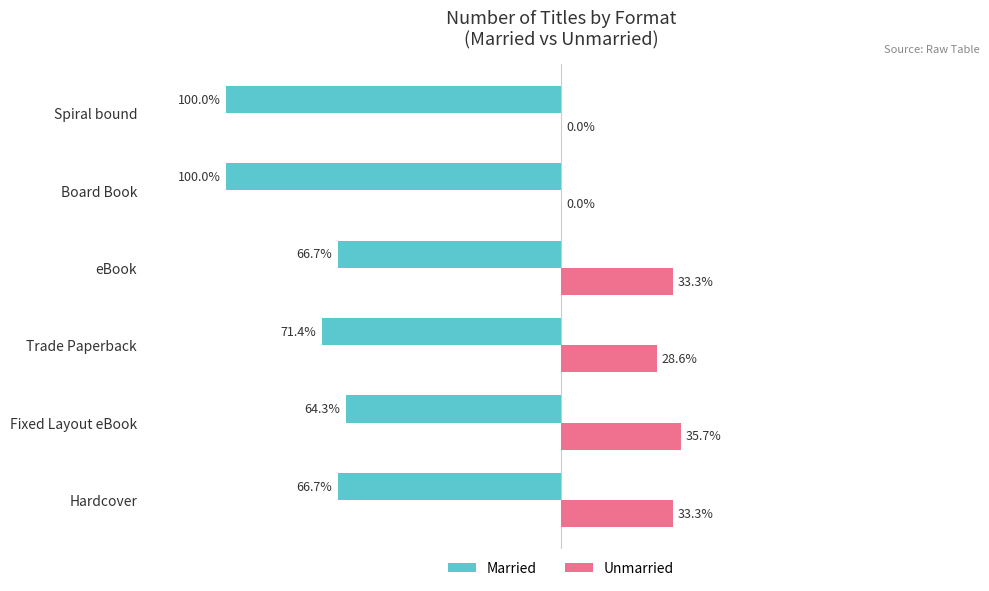

At which label is Unmarried closest to 17?

Trade Paperback